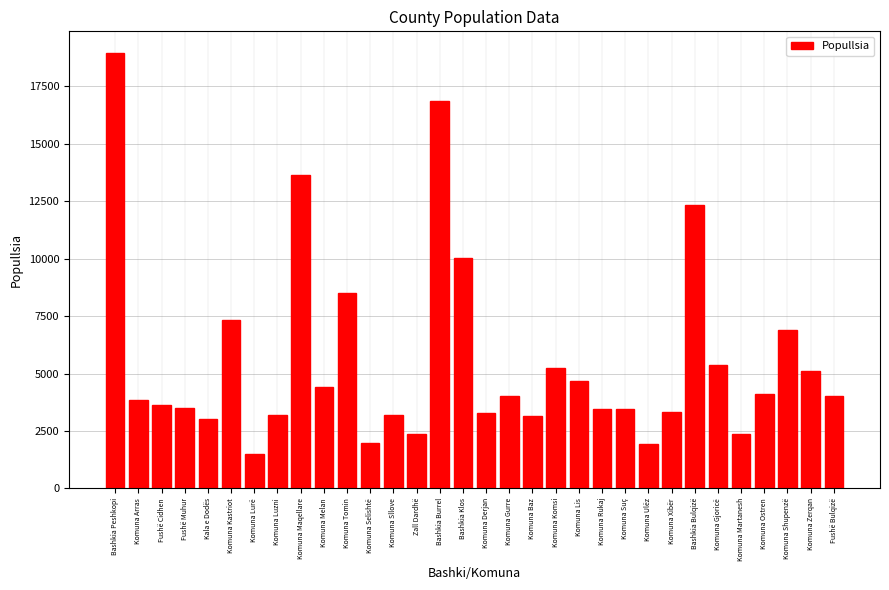

At which label does the data first exceed 4014?

Bashkia Peshkopi